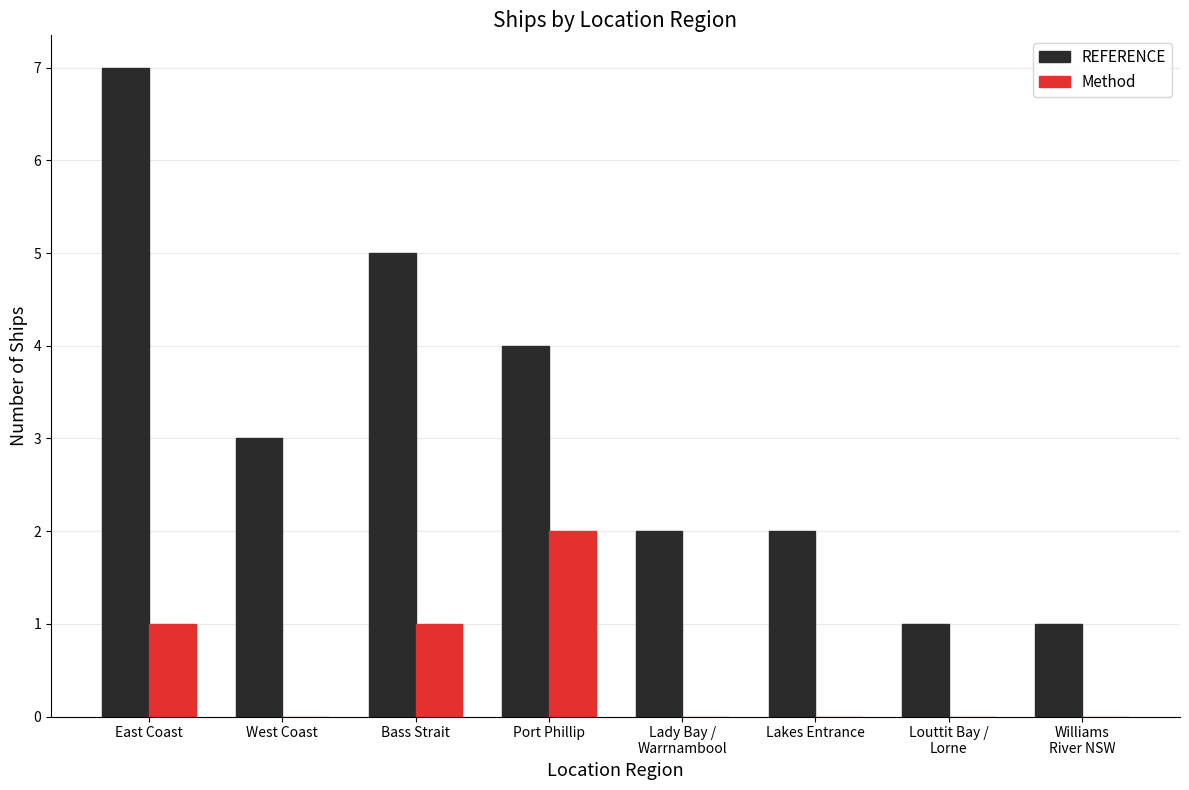

What is the greatest value displayed?

7